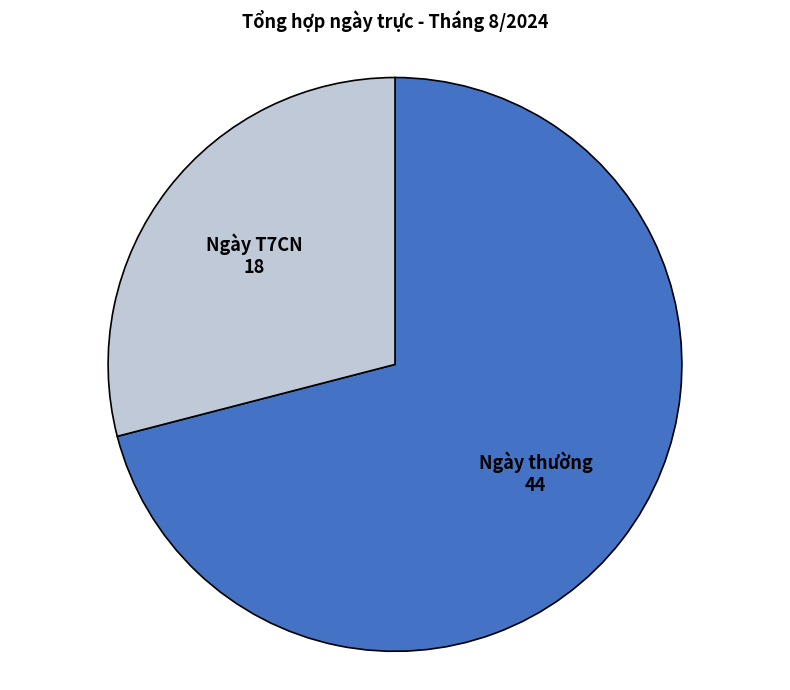

Is the sum of Ngày thường and Ngày T7CN greater than half?

Yes